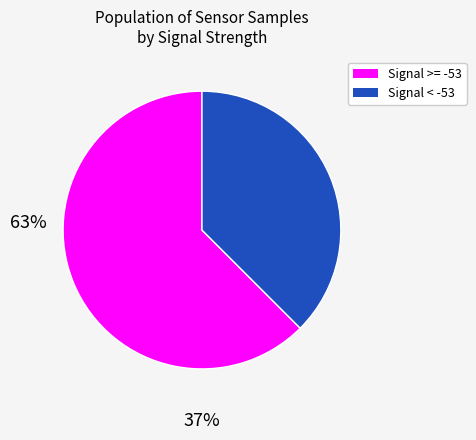

Is there a majority slice in this chart?

Yes